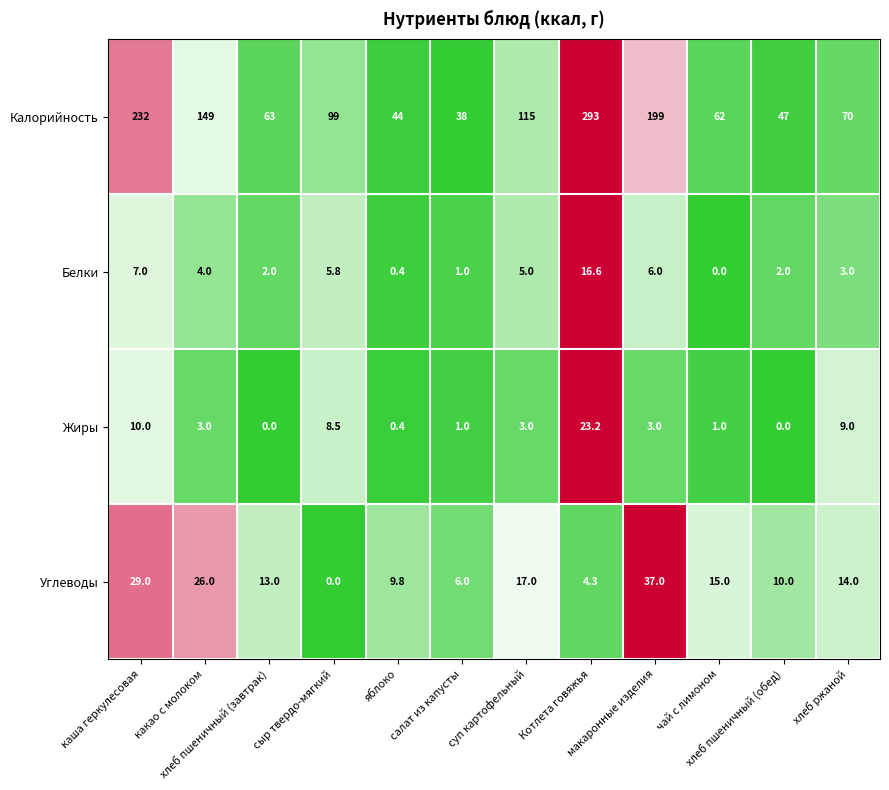

What is the difference between the maximum and minimum values in the Углеводы series?

37.0